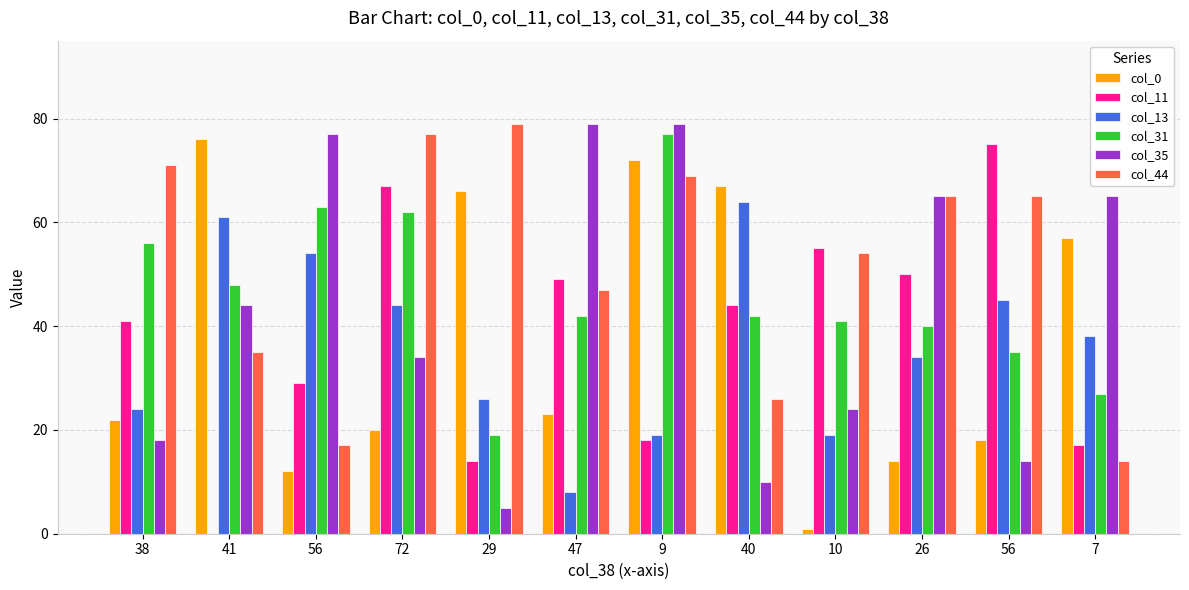

What are all the series names shown in the legend?

col_0, col_11, col_13, col_31, col_35, col_44